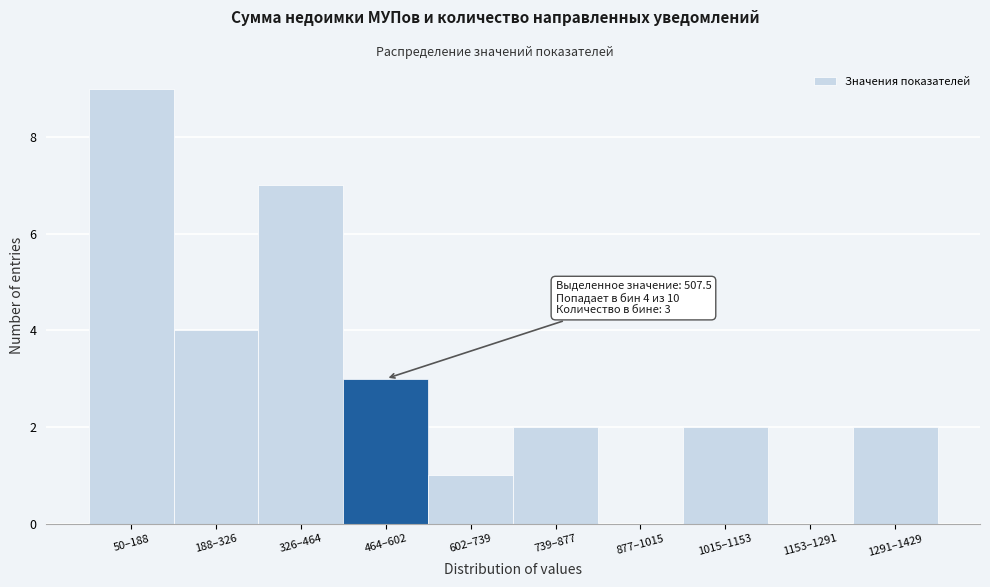

Reading left to right, transcribe all the data shown in this chart.

50–188=9	188–326=4	326–464=7	464–602=3	602–739=1	739–877=2	877–1015=0	1015–1153=2	1153–1291=0	1291–1429=2